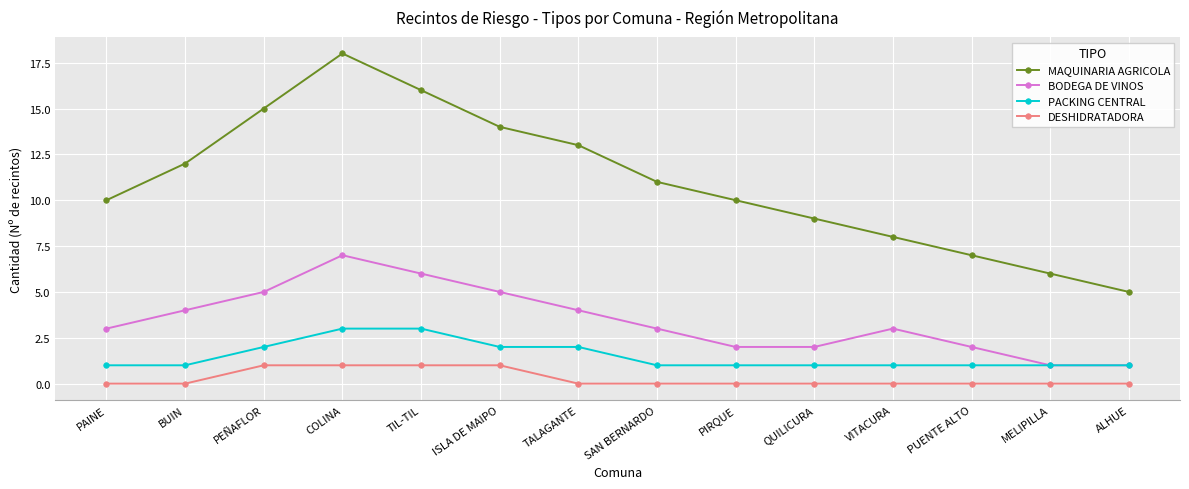

What is the label of the 9th point from the left?

PIRQUE